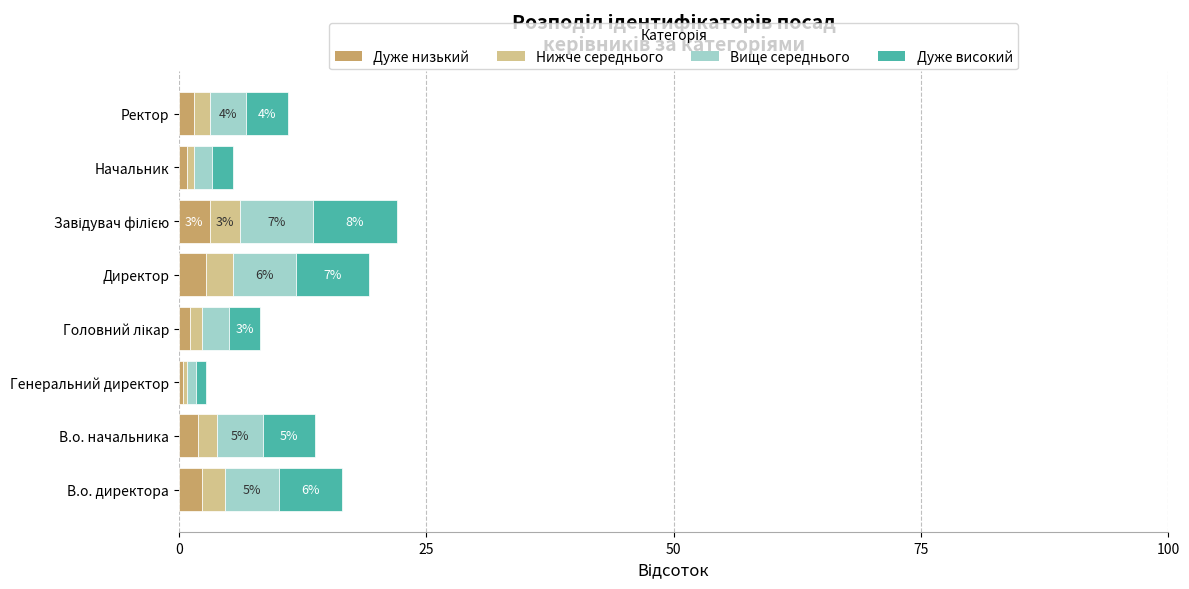

What is the maximum value for Дуже низький?

3.1